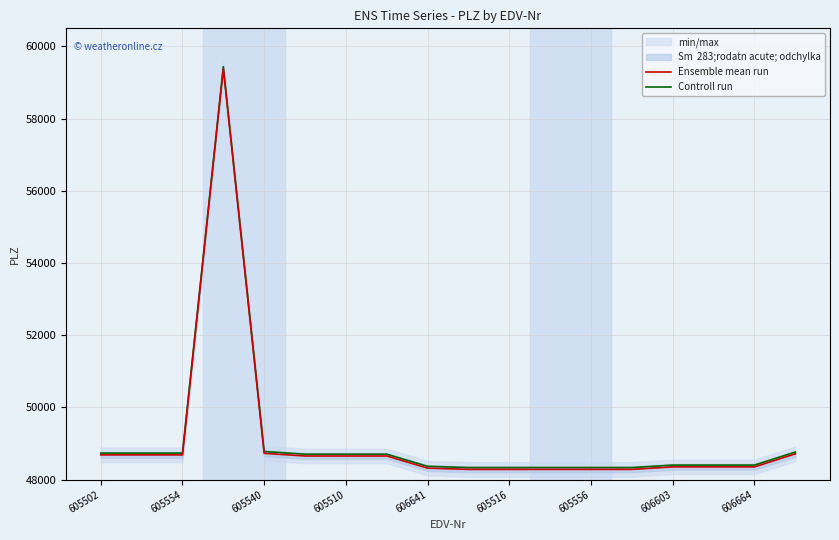

What is the lowest value of the Ensemble mean run series?

48282